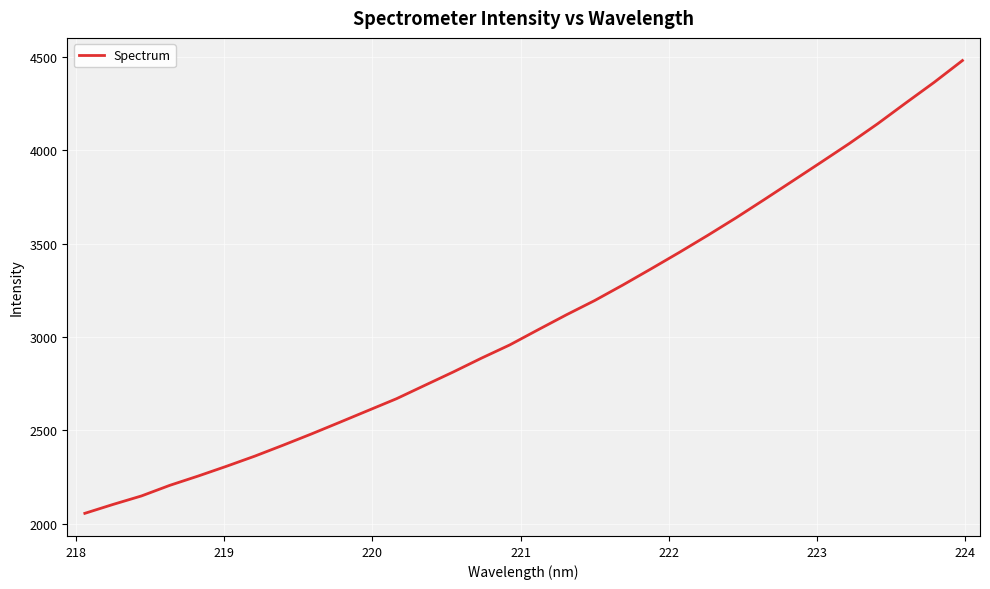

What is the maximum value shown in the chart?

4480.2